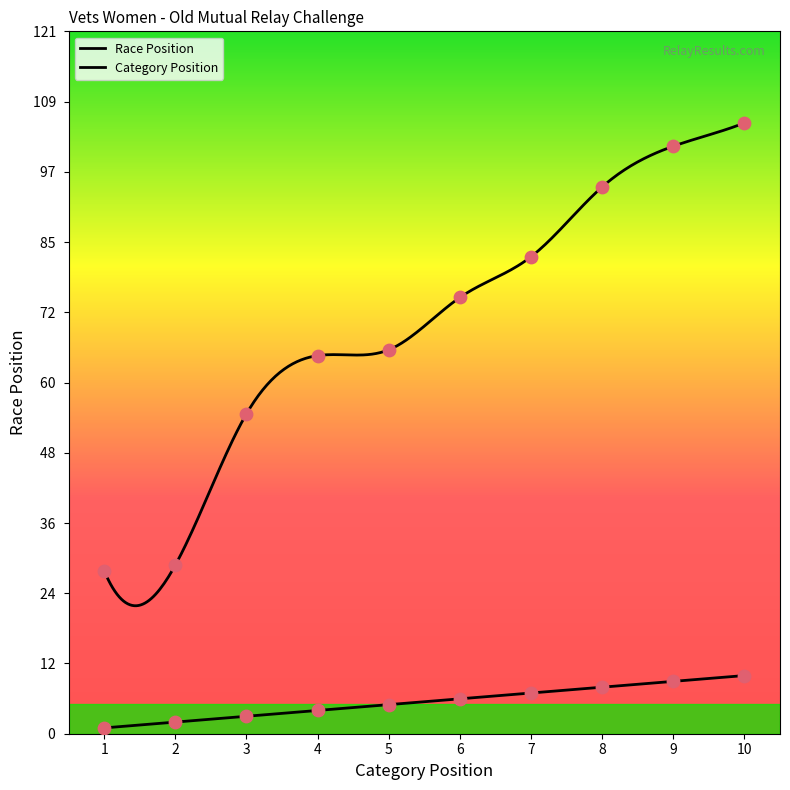

What is the total value across all series at 6?

81